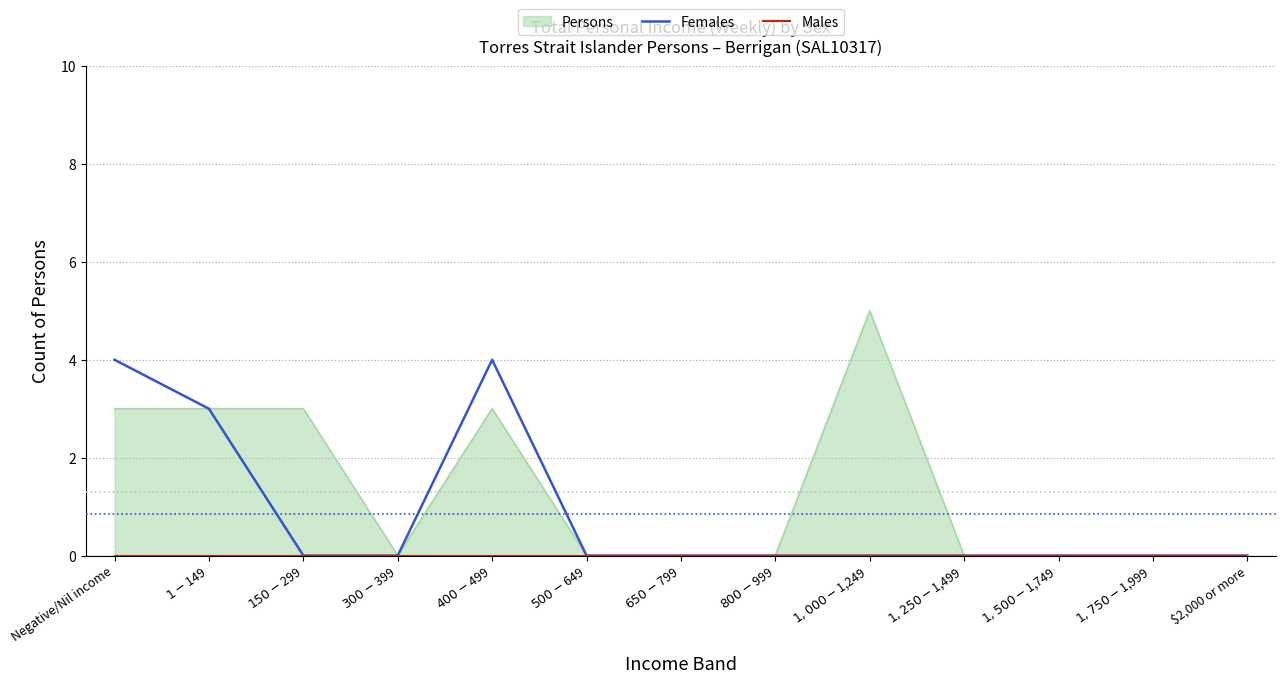

Rank the categories by Females value from lowest to highest.

$150-$299, $300-$399, $500-$649, $650-$799, $800-$999, $1,000-$1,249, $1,250-$1,499, $1,500-$1,749, $1,750-$1,999, $2,000 or more, $1-$149, Negative/Nil income, $400-$499